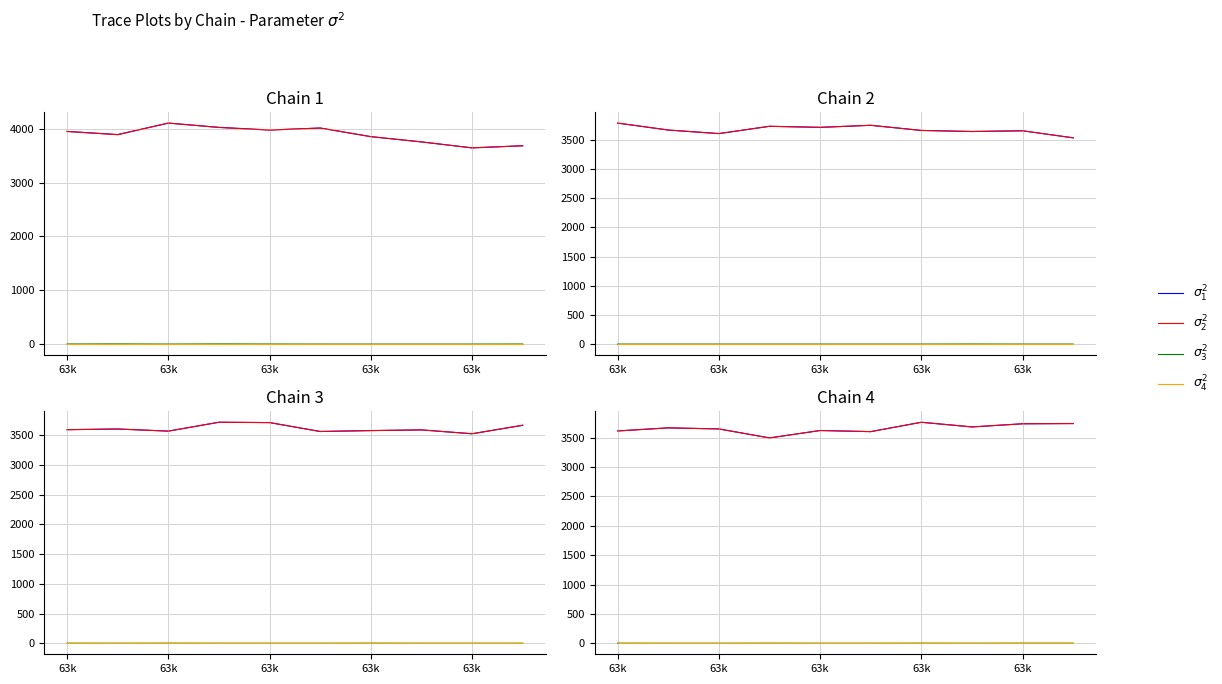

Is the value of $\sigma_2^2$ at 63k greater than the value of $\sigma_1^2$ at 63k?

No